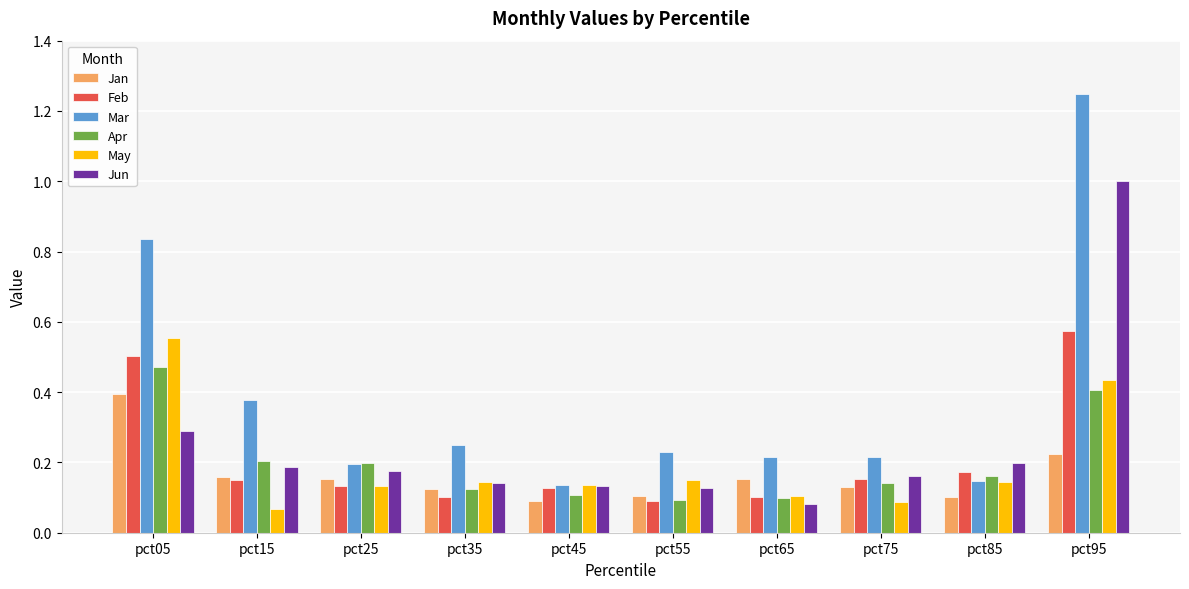

What is the difference between the maximum and minimum values in the Mar series?

1.1